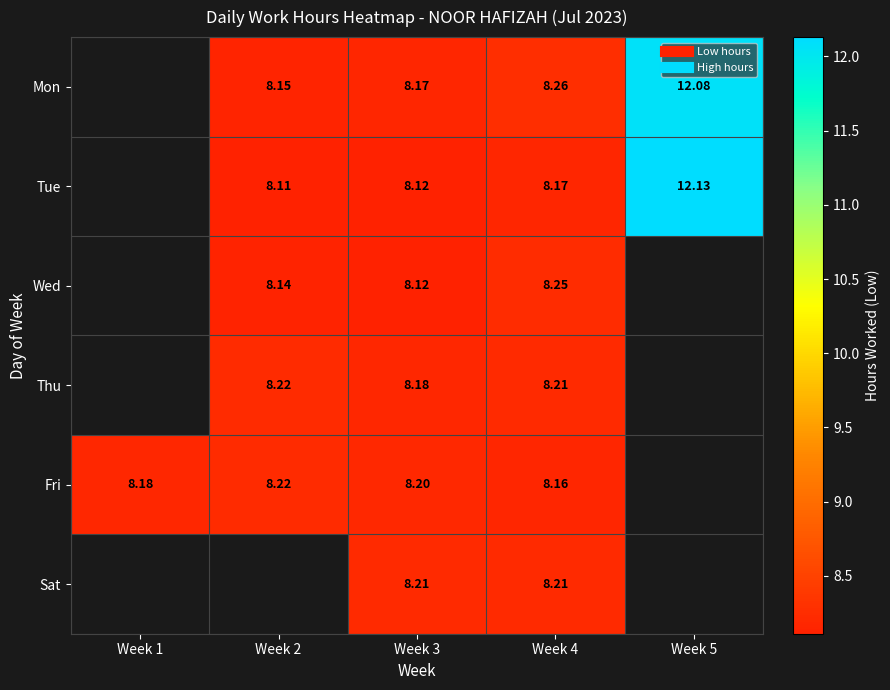

How many distinct data groups are displayed?

6